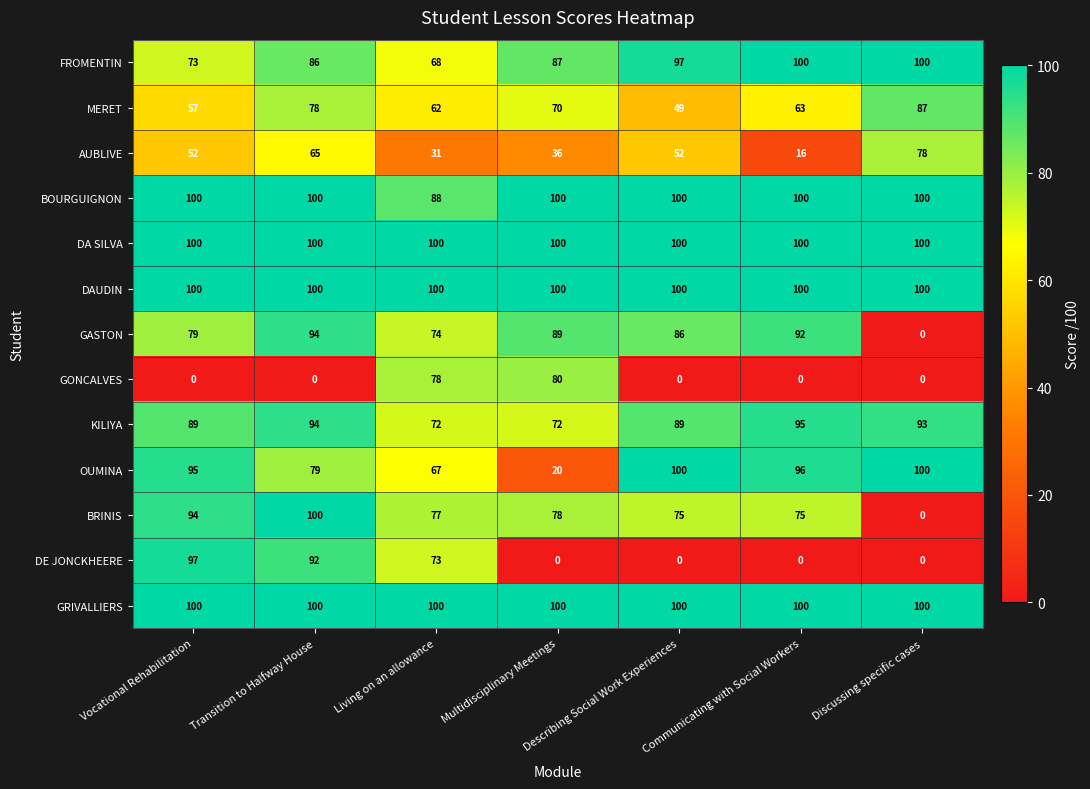

At which category is the sum across all series the highest?

Transition to Halfway House